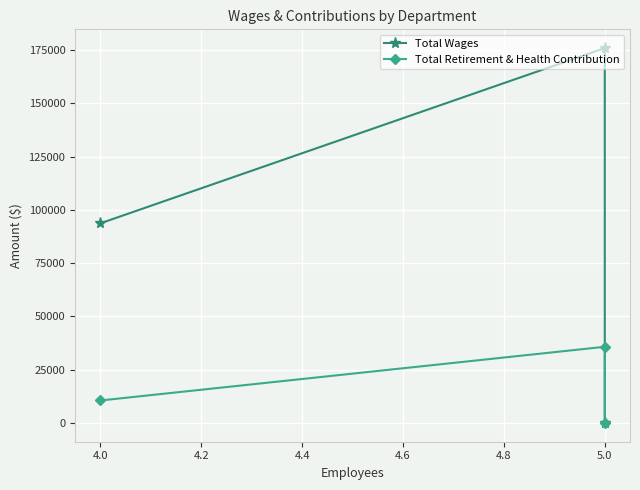

True or false: Total Wages has a value of 279341 at 5.0.

False